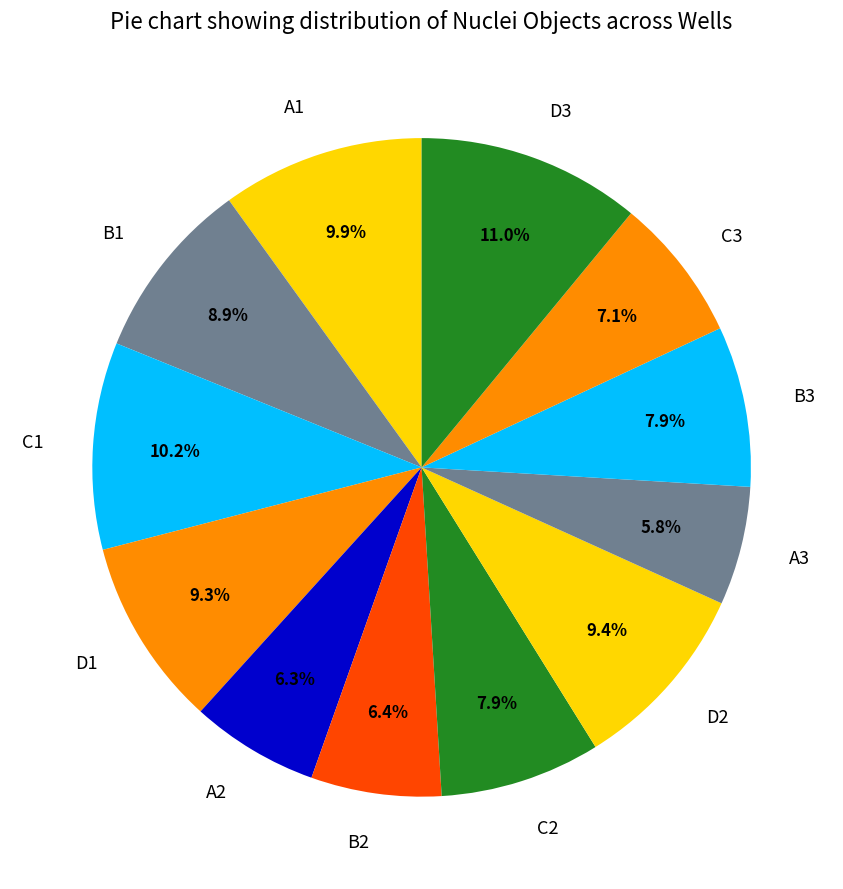

To the nearest percent, what is the average slice percentage?

8%